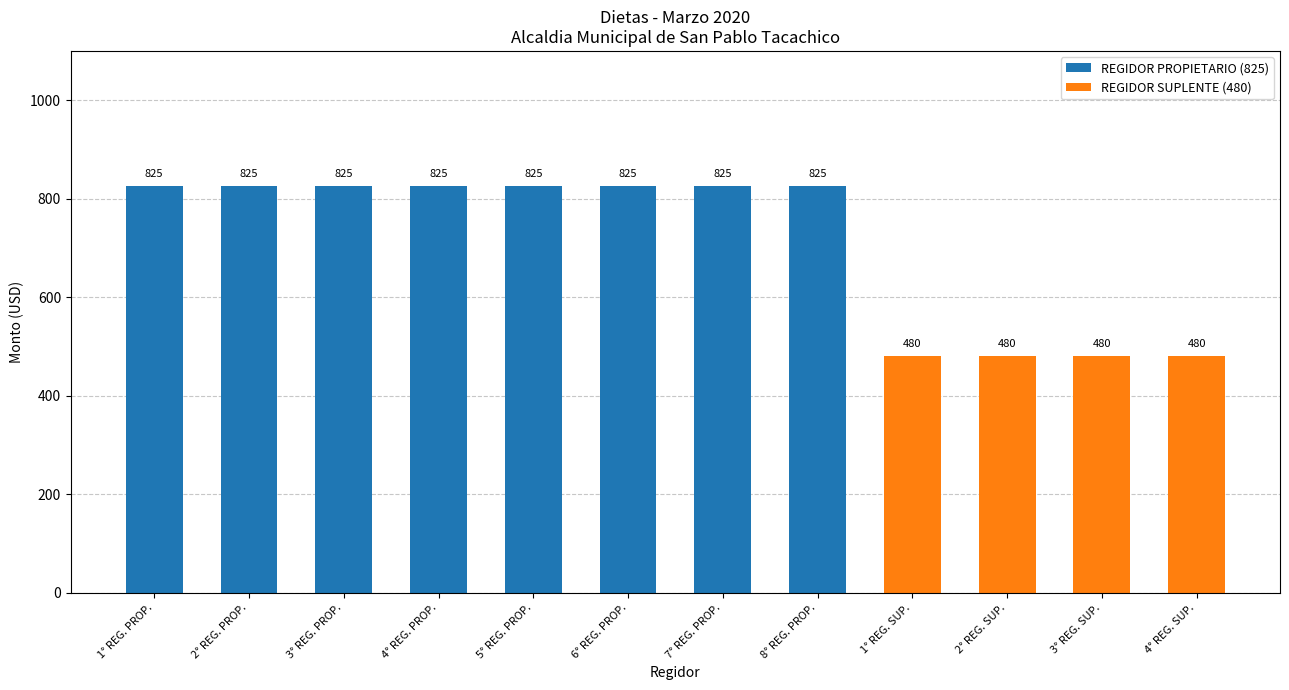

Between 7° REG. PROP. and 4° REG. SUP., which is larger?

7° REG. PROP.